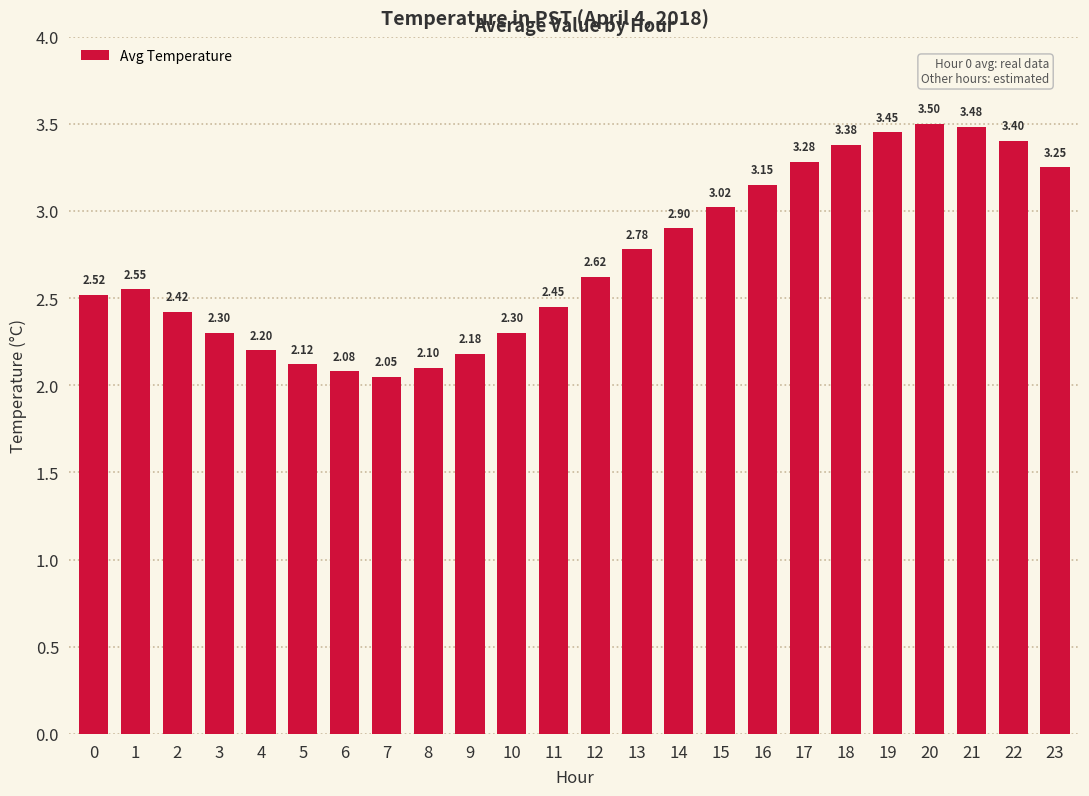

What is the sum of the values at 7 and 0?

4.6